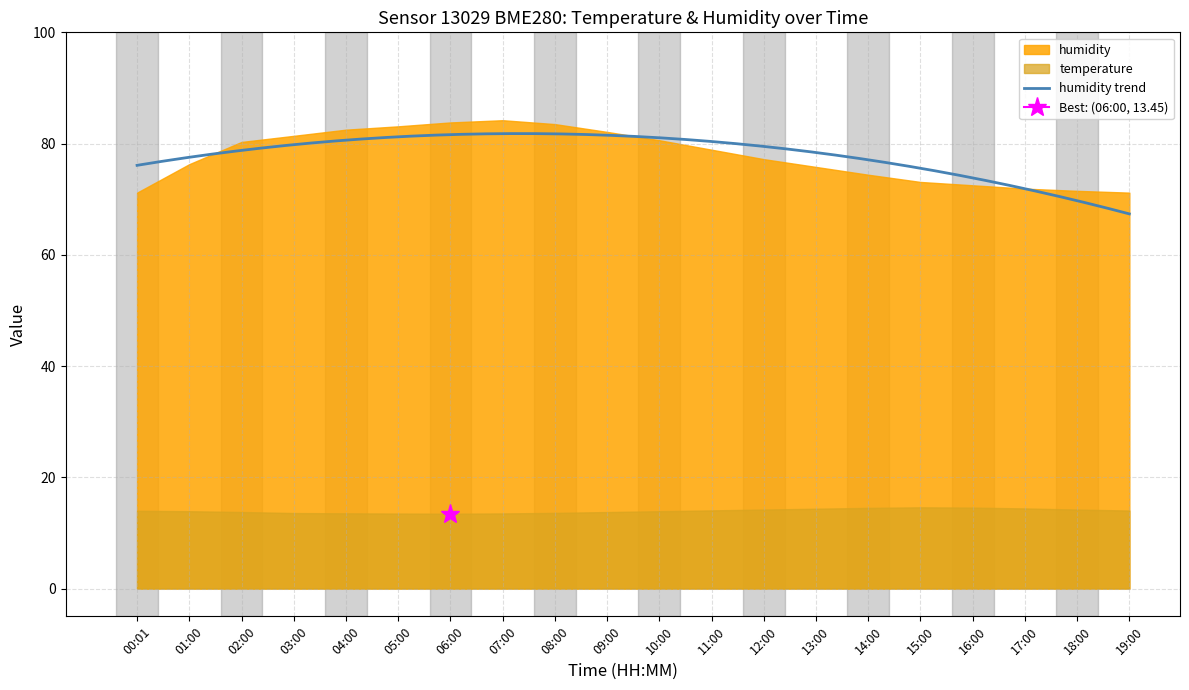

How many categories are shown in the chart?

20